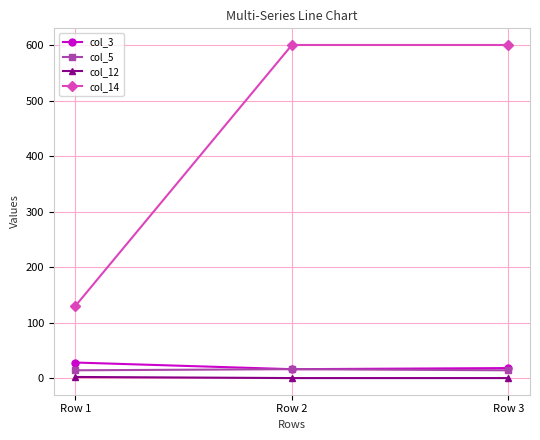

The value of col_14 at Row 1 is 86. True or false?

False